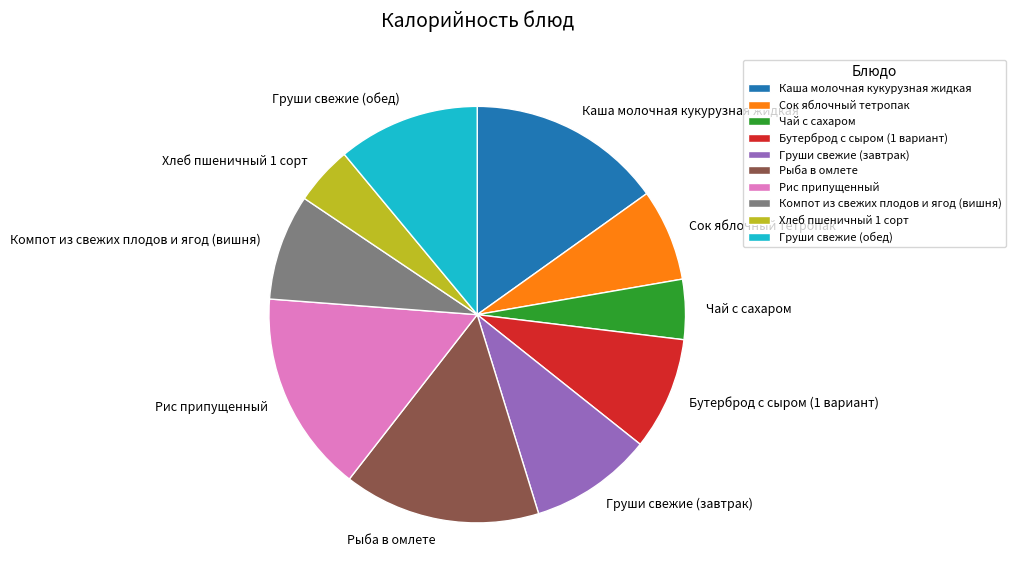

What is the ratio of the value at Рыба в омлете to the value at Каша молочная кукурузная жидкая?

1.0